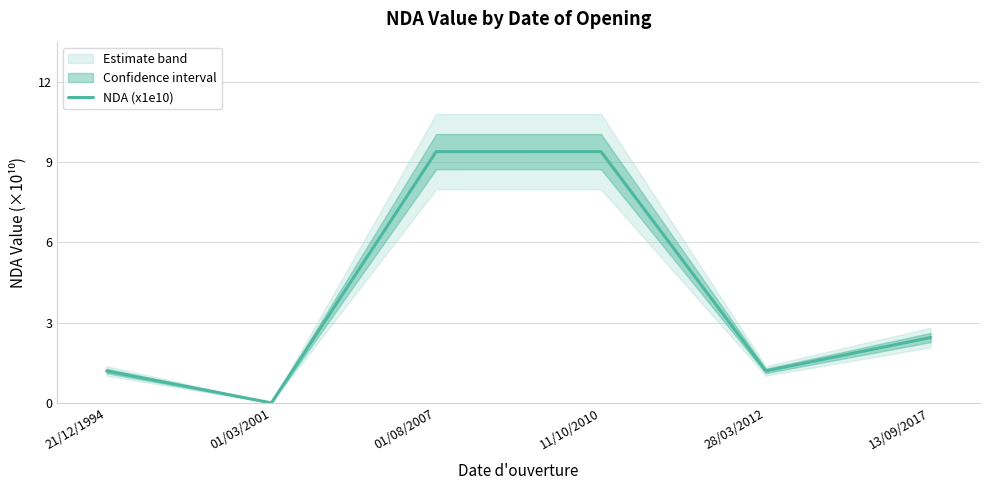

How many lines are shown in the chart?

1